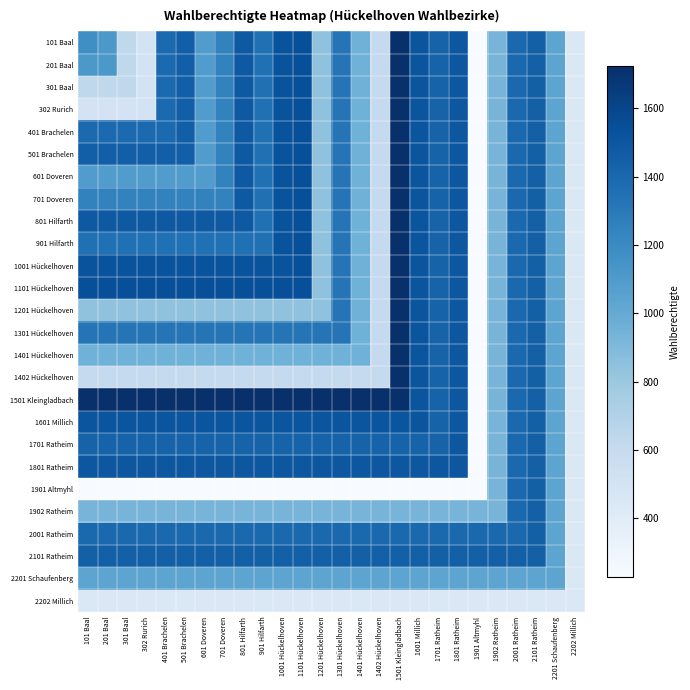

How many data points does each series have?

26